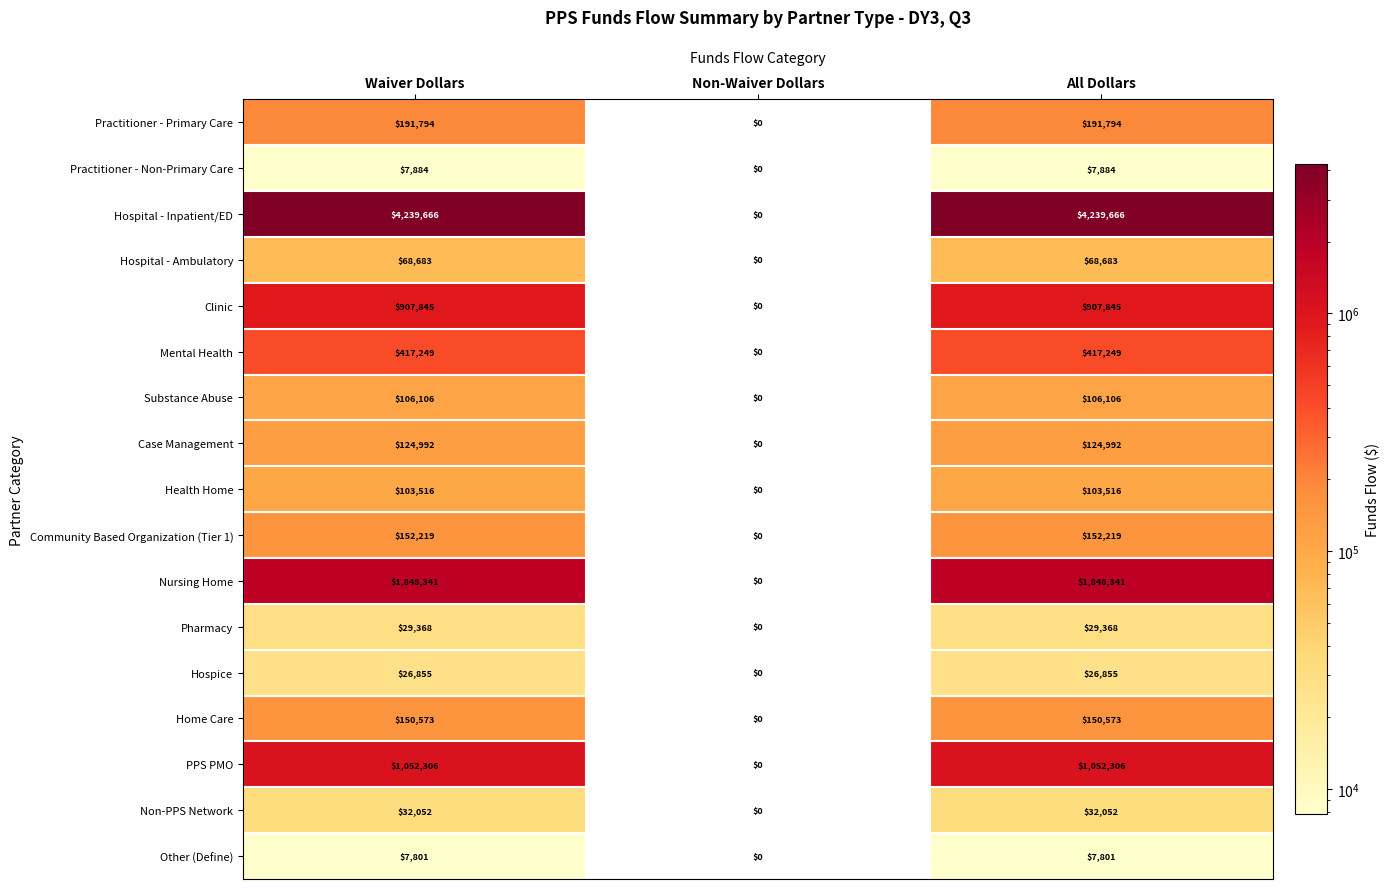

At Waiver Dollars, list the series in order from smallest to largest.

Other (Define), Practitioner - Non-Primary Care, Hospice, Pharmacy, Non-PPS Network, Hospital - Ambulatory, Health Home, Substance Abuse, Case Management, Home Care, Community Based Organization (Tier 1), Practitioner - Primary Care, Mental Health, Clinic, PPS PMO, Nursing Home, Hospital - Inpatient/ED